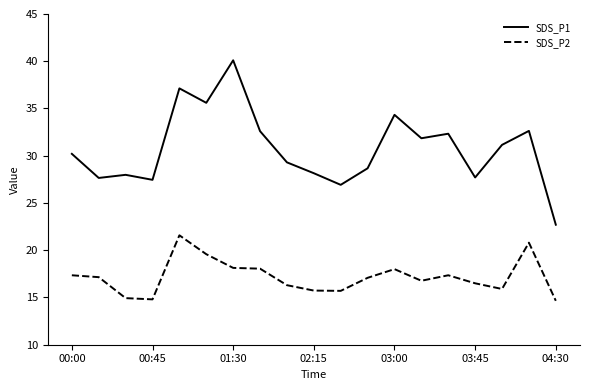

What is the lowest value of the SDS_P2 series?

14.7